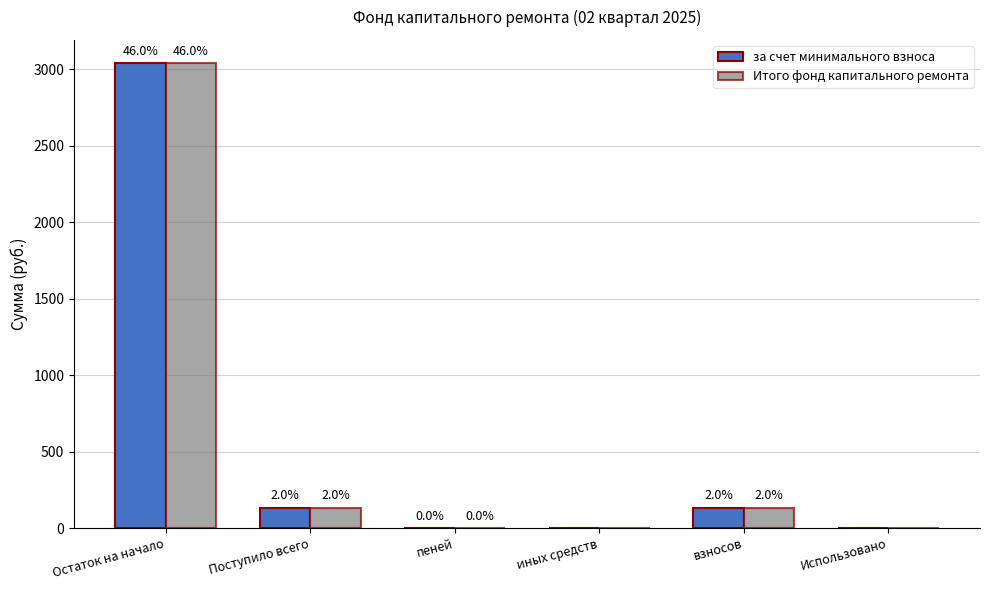

What is the label of the 5th bar from the left?

взносов